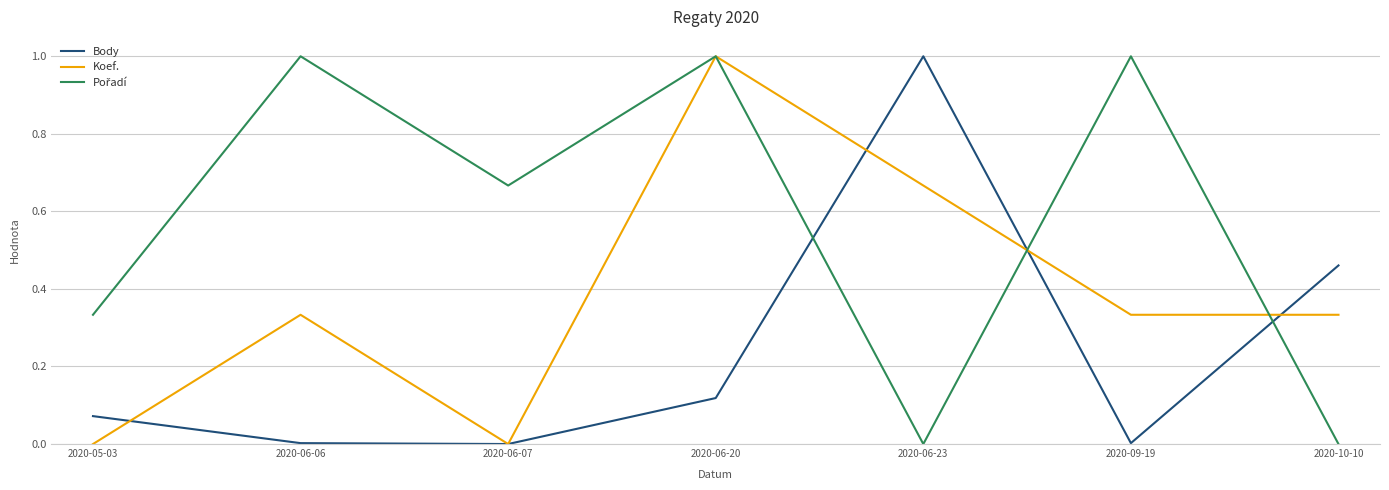

Is it true that Body equals 0.0 at 2020-06-07?

True